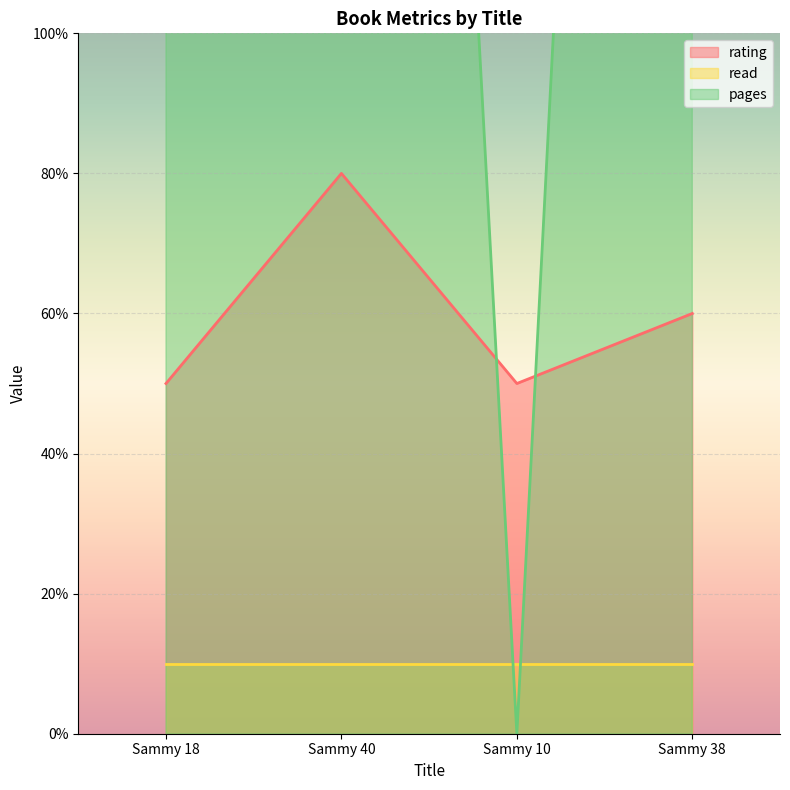

Which series has the largest range (max minus min)?

pages